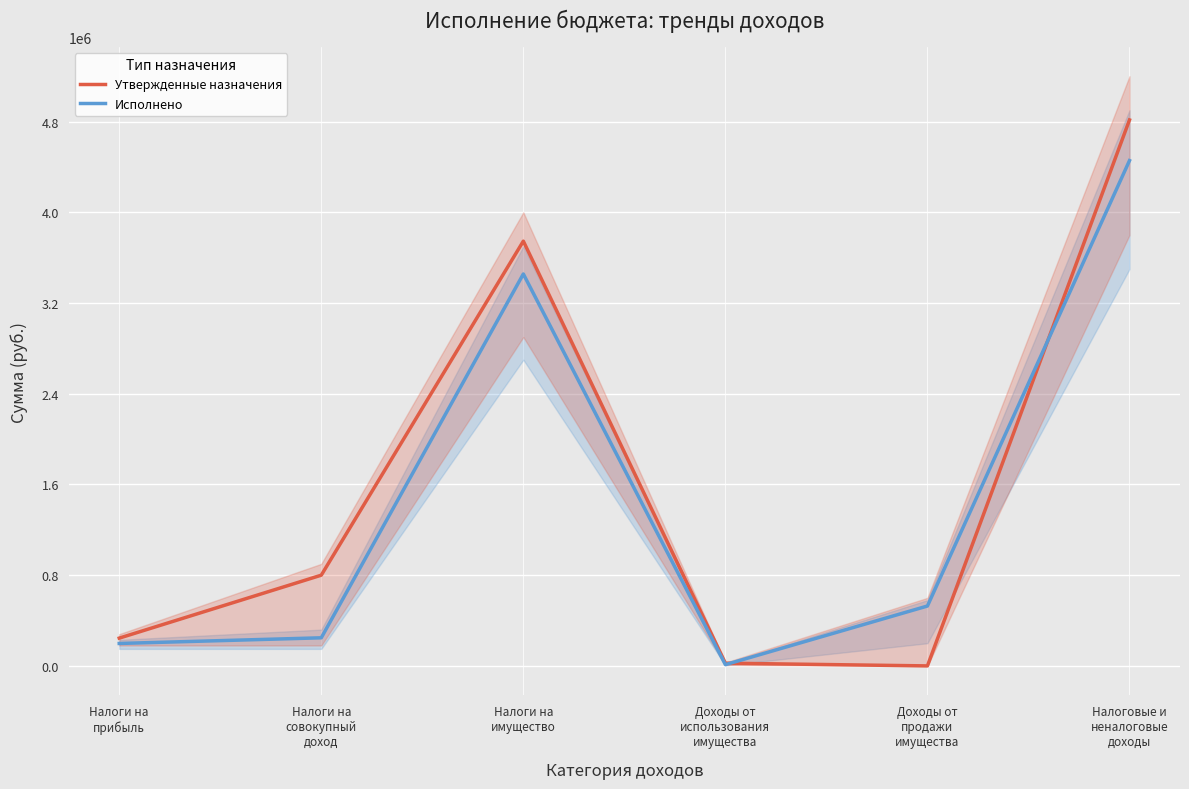

List the labels in order of Утвержденные назначения value, largest first.

Налоговые и
неналоговые
доходы, Налоги на
имущество, Налоги на
совокупный
доход, Налоги на
прибыль, Доходы от
использования
имущества, Доходы от
продажи
имущества